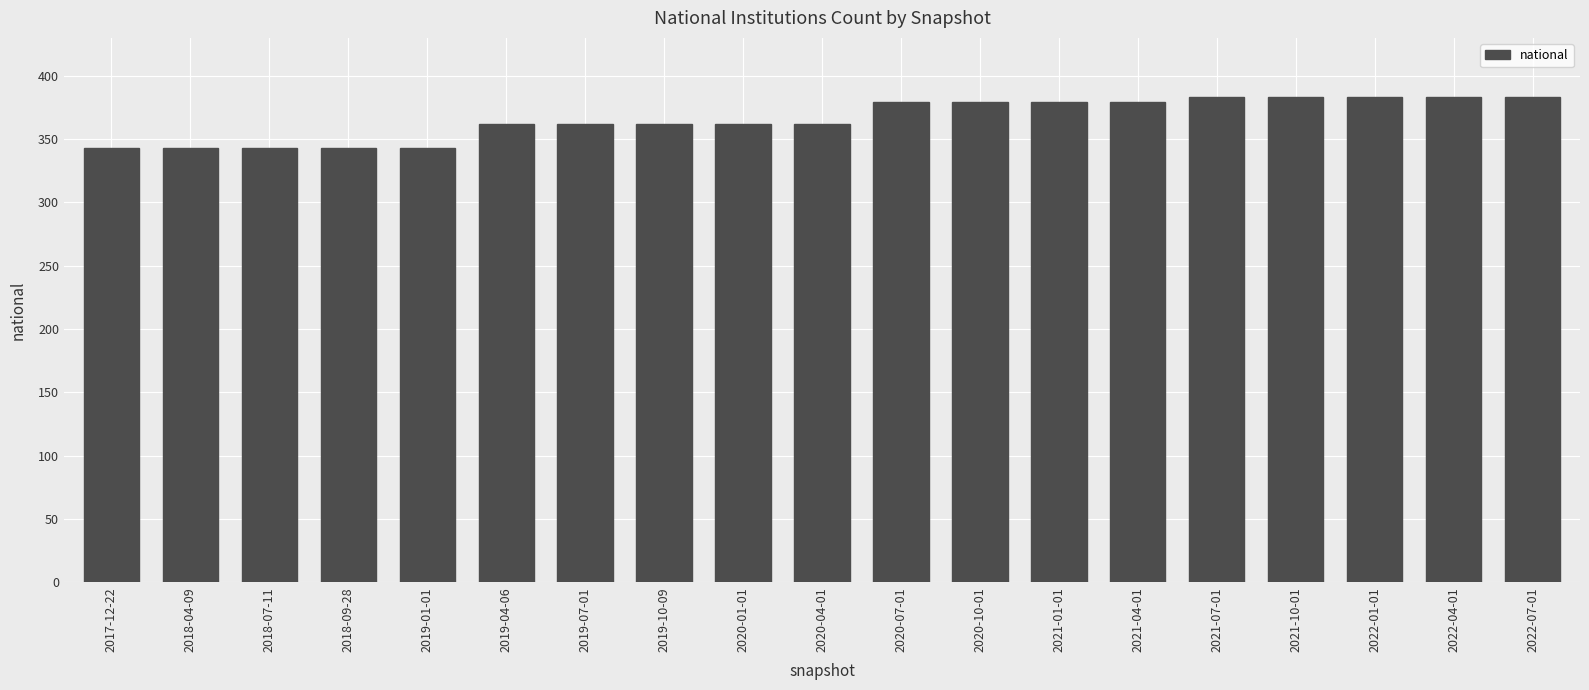

The chart shows a value of 164 at 2020-01-01. True or false?

False